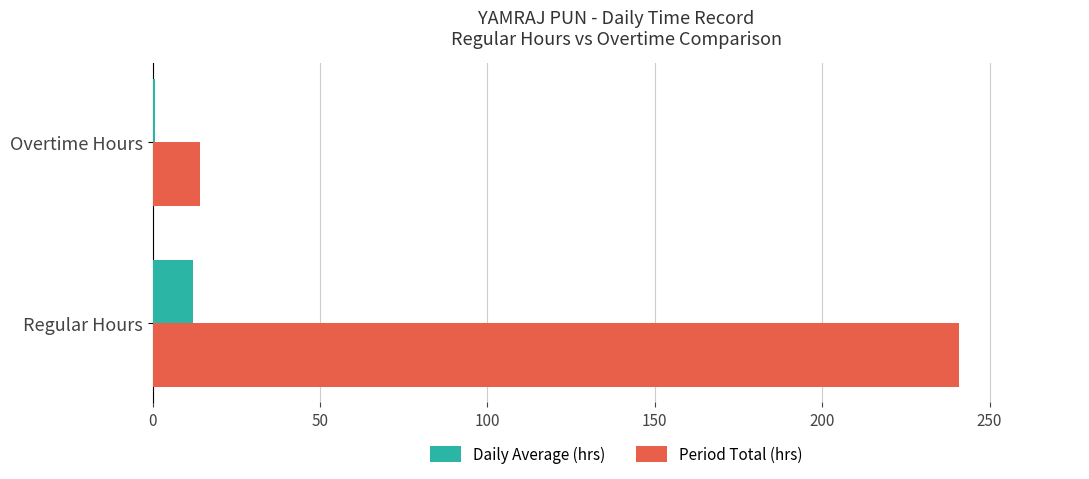

The value of Period Total (hrs) at Regular Hours is 116.4. True or false?

False